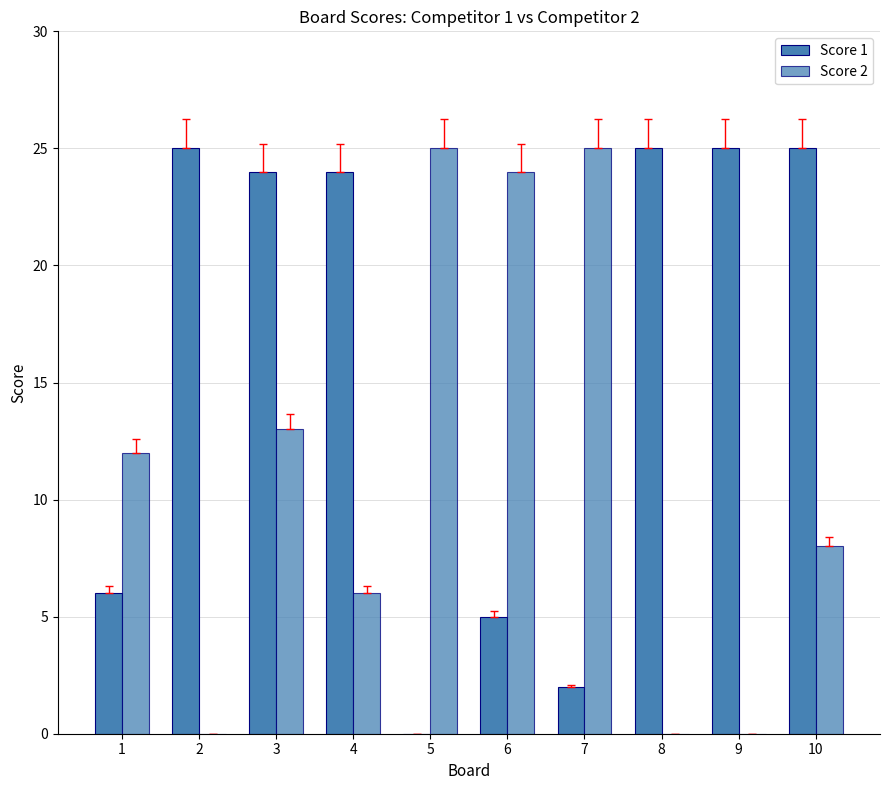

Does the chart contain stacked bars?

No